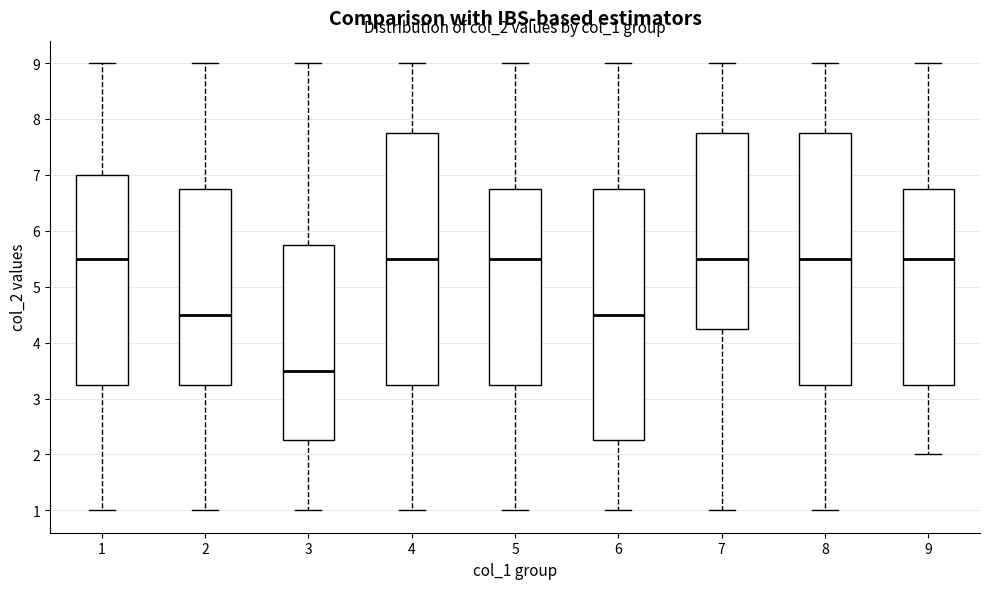

Which box's median line is the lowest?

3